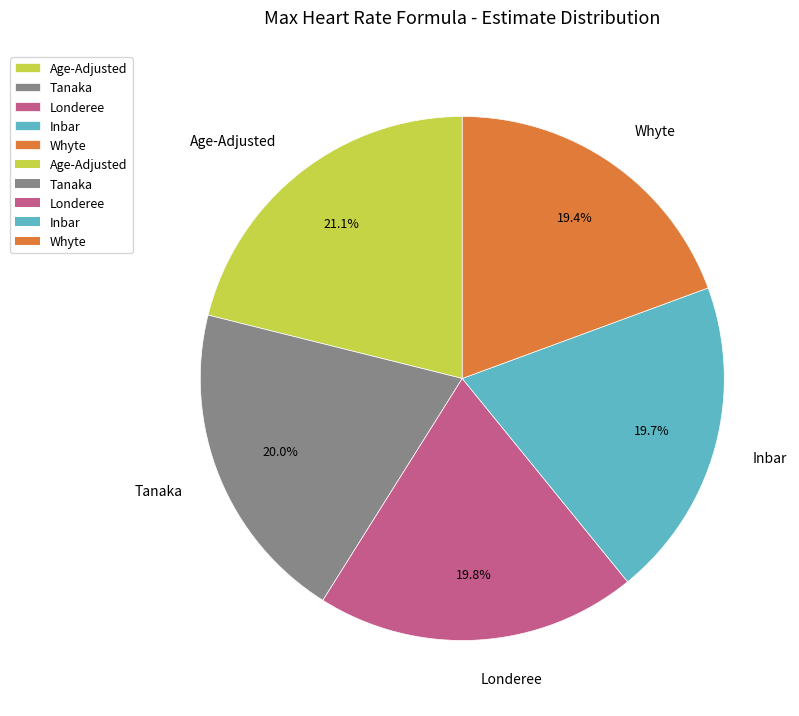

How many segments does this pie chart have?

5